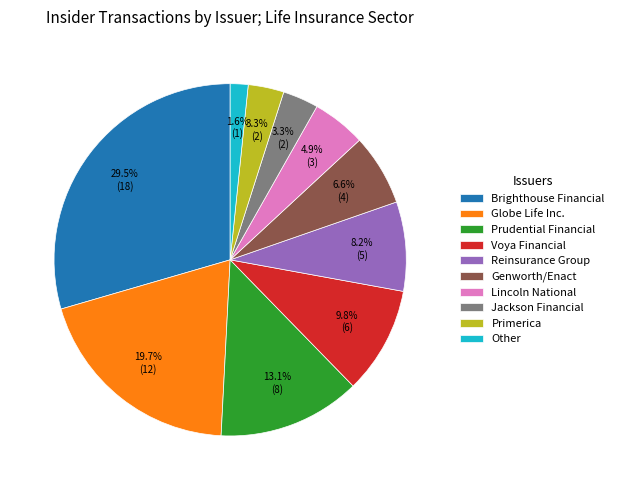

Does any single category account for the majority?

No